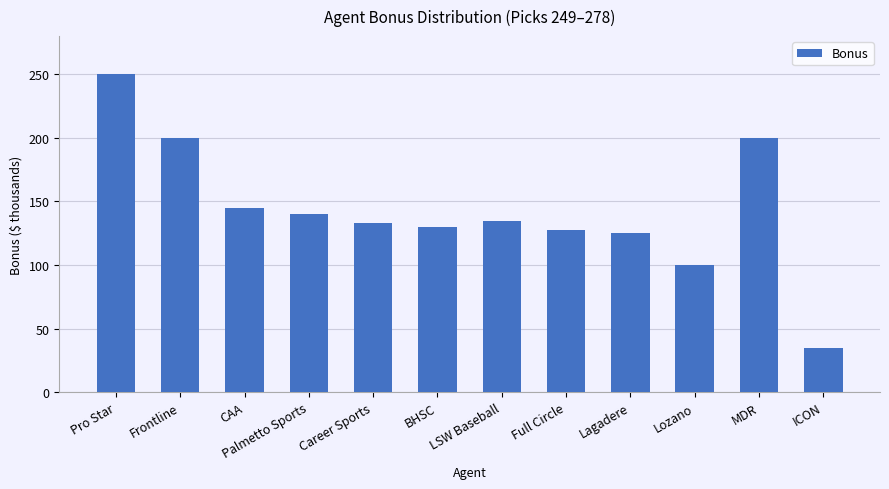

Reading right to left, transcribe all the data shown in this chart.

35000	200000	100000	125000	127500	134500	130000	132900	140100	145100	200000	250000